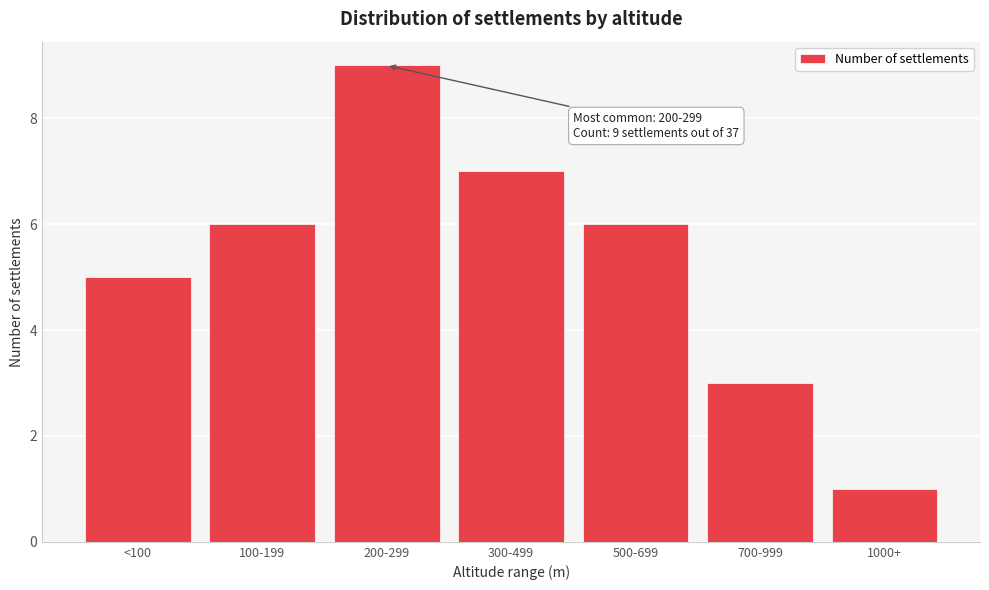

Reading left to right, list all the values displayed in this chart.

5	6	9	7	6	3	1